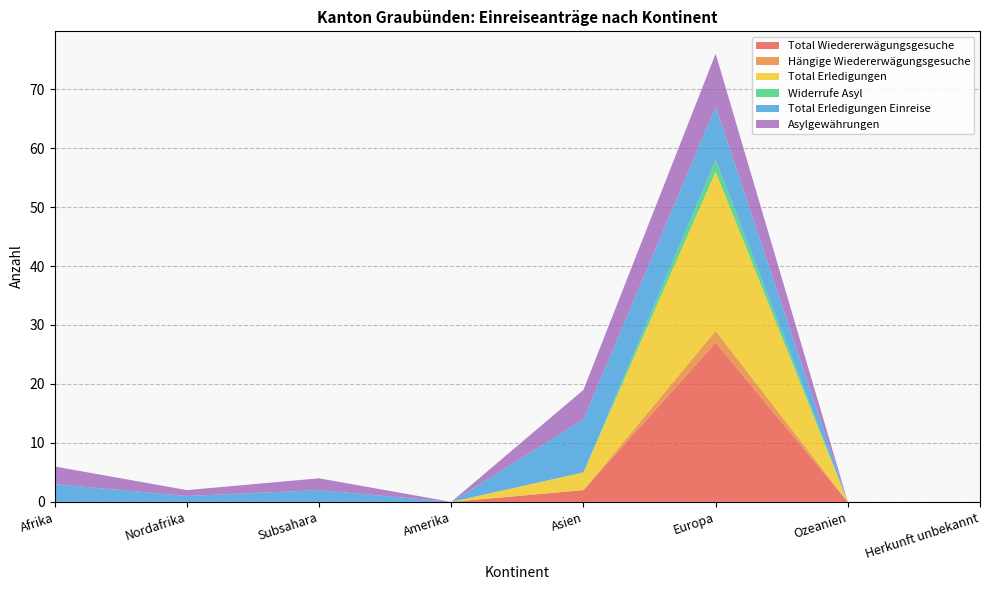

Reading left to right, list all the values displayed in this chart.

Total Wiedererwägungsgesuche: Afrika=0	Nordafrika=0	Subsahara=0	Amerika=0	Asien=2	Europa=27	Ozeanien=0	Herkunft unbekannt=0
Hängige Wiedererwägungsgesuche: Afrika=0	Nordafrika=0	Subsahara=0	Amerika=0	Asien=0	Europa=2	Ozeanien=0	Herkunft unbekannt=0
Total Erledigungen: Afrika=0	Nordafrika=0	Subsahara=0	Amerika=0	Asien=3	Europa=27	Ozeanien=0	Herkunft unbekannt=0
Widerrufe Asyl: Afrika=0	Nordafrika=0	Subsahara=0	Amerika=0	Asien=0	Europa=2	Ozeanien=0	Herkunft unbekannt=0
Total Erledigungen Einreise: Afrika=3	Nordafrika=1	Subsahara=2	Amerika=0	Asien=9	Europa=9	Ozeanien=0	Herkunft unbekannt=0
Asylgewährungen: Afrika=3	Nordafrika=1	Subsahara=2	Amerika=0	Asien=5	Europa=9	Ozeanien=0	Herkunft unbekannt=0